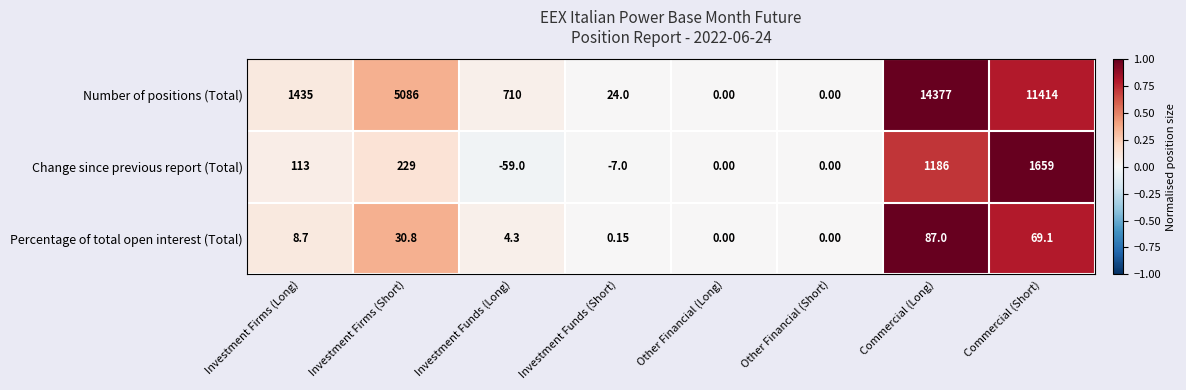

What is the total value across all series at Investment Funds (Long)?

655.3